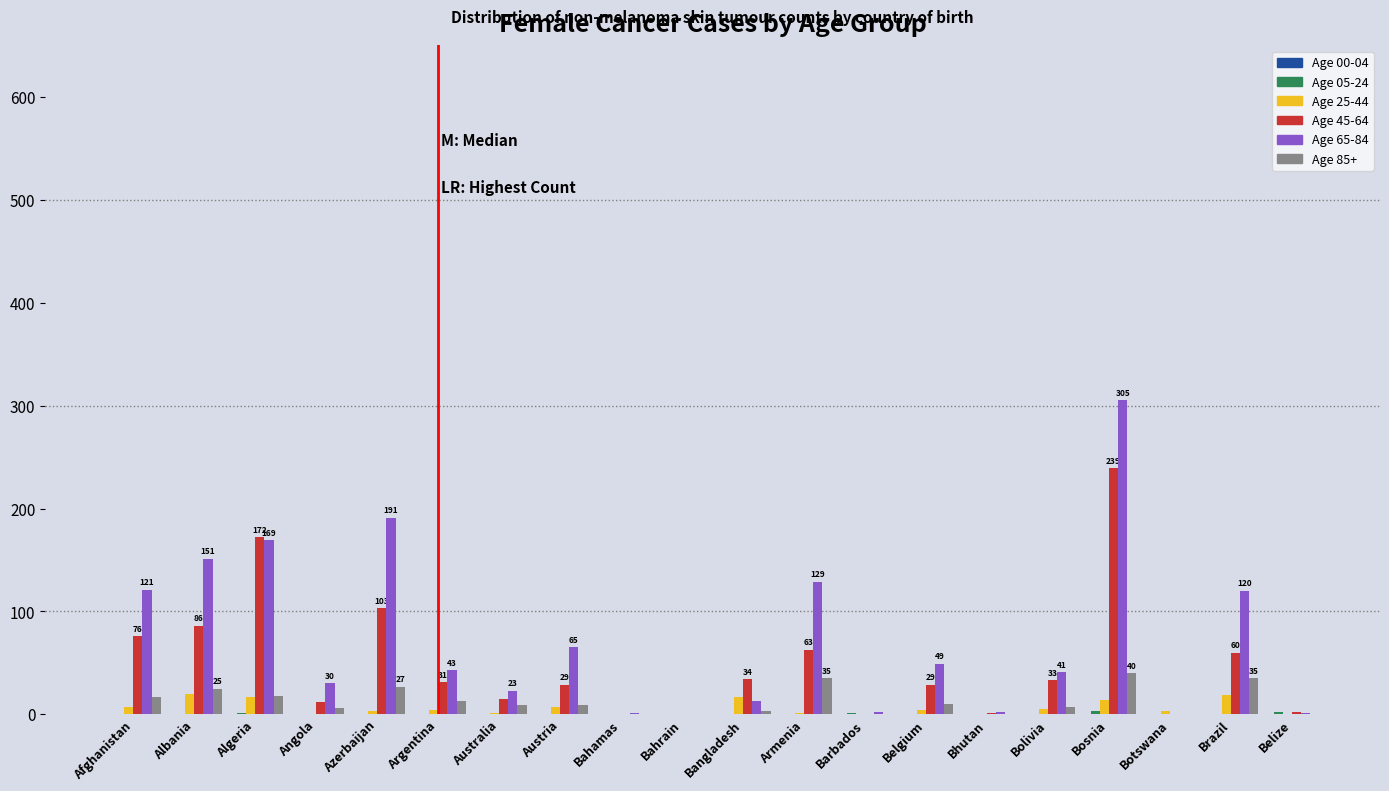

What is the maximum value shown in the chart?

305